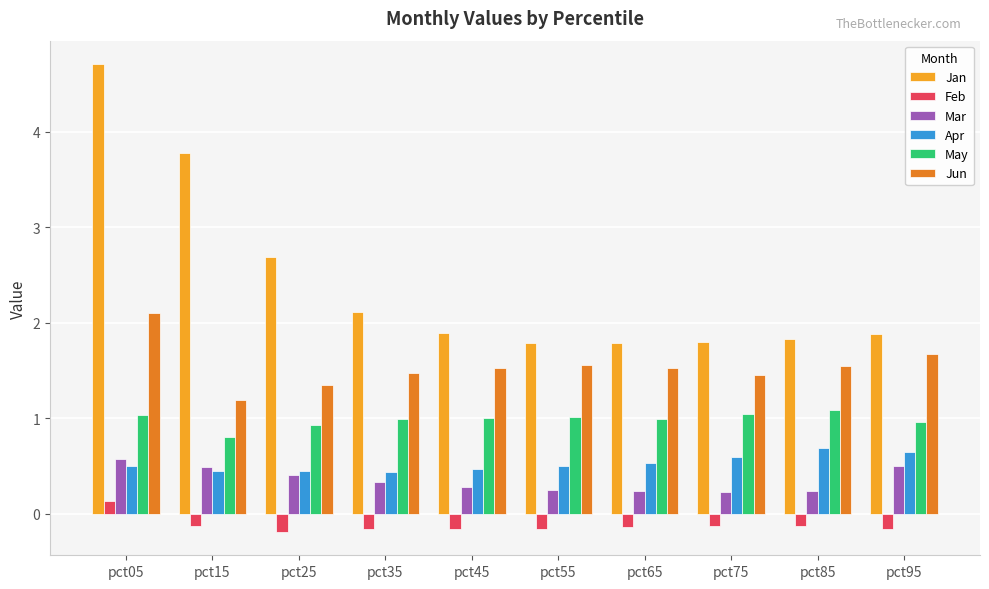

How many groups of bars are there?

10